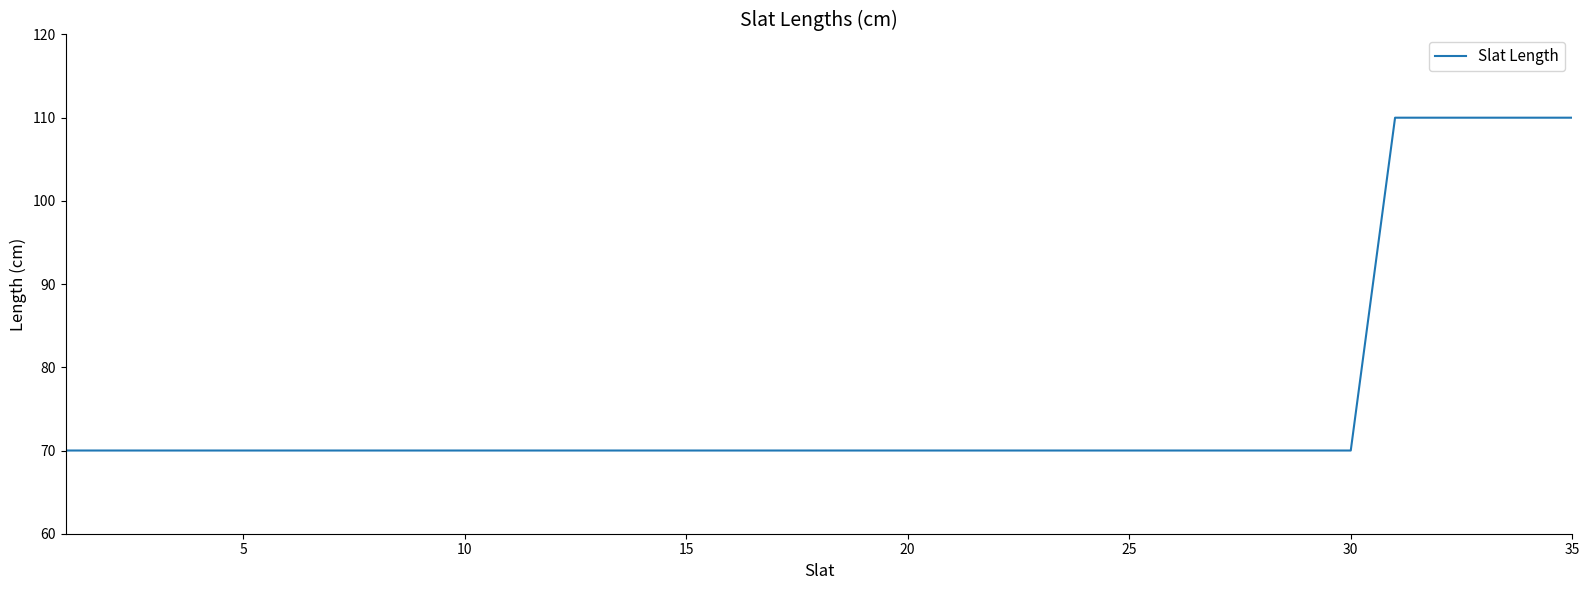

What is the maximum value shown in the chart?

110